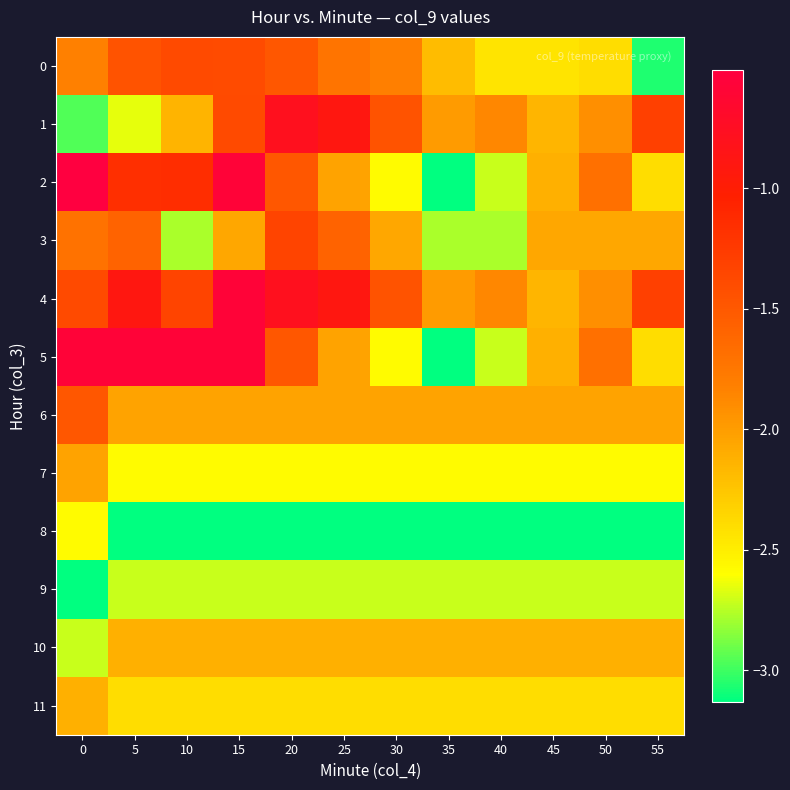

List the series in order of their peak value, lowest first.

9, 8, 10, 11, 7, 6, 0, 3, 1, 4, 5, 2